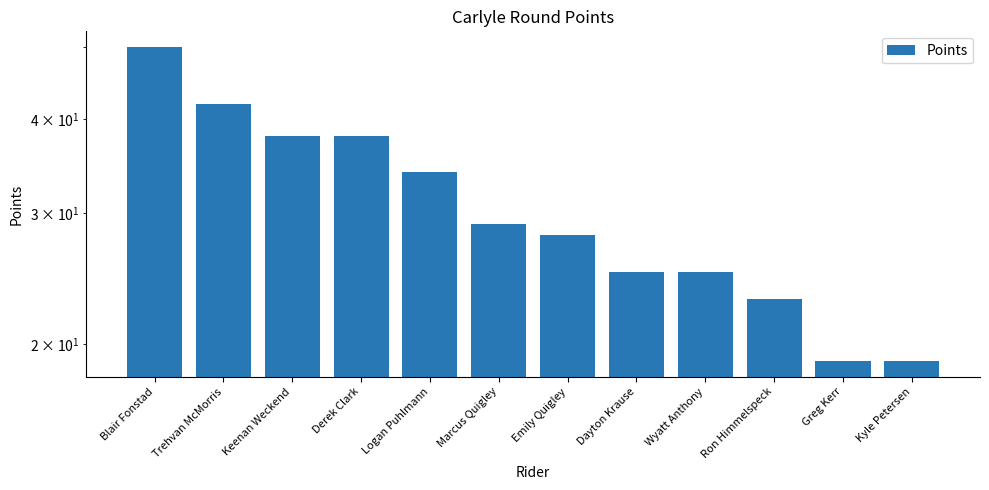

Reading left to right, extract all data points from this chart.

50	42	38	38	34	29	28	25	25	23	19	19